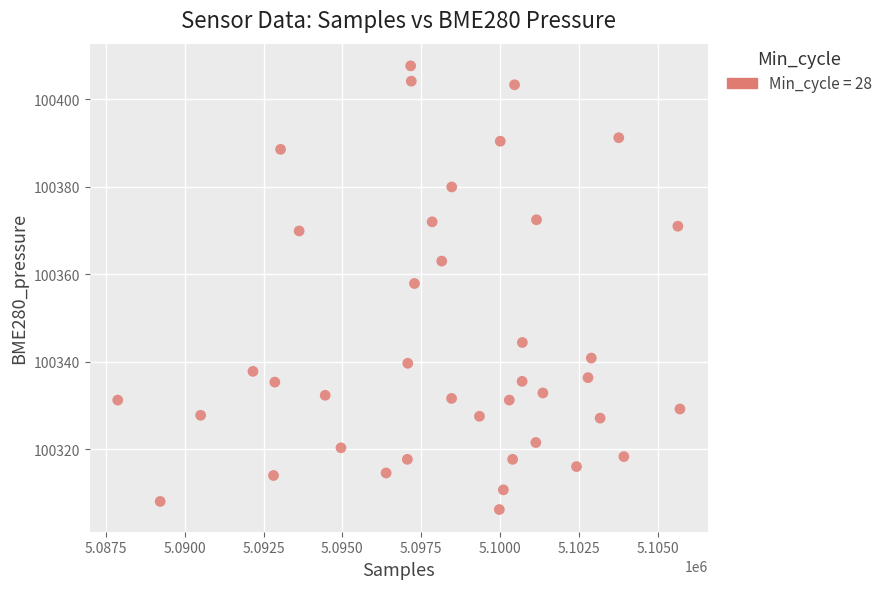

What is the range of X values (max minus min)?

17813.0